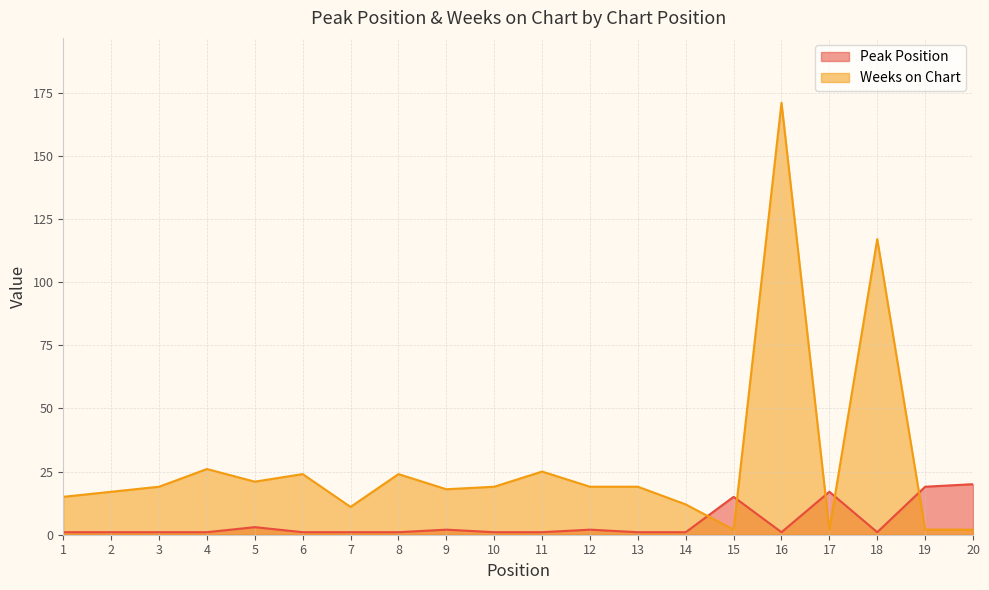

The value of Weeks on Chart at 18 is 117. True or false?

True